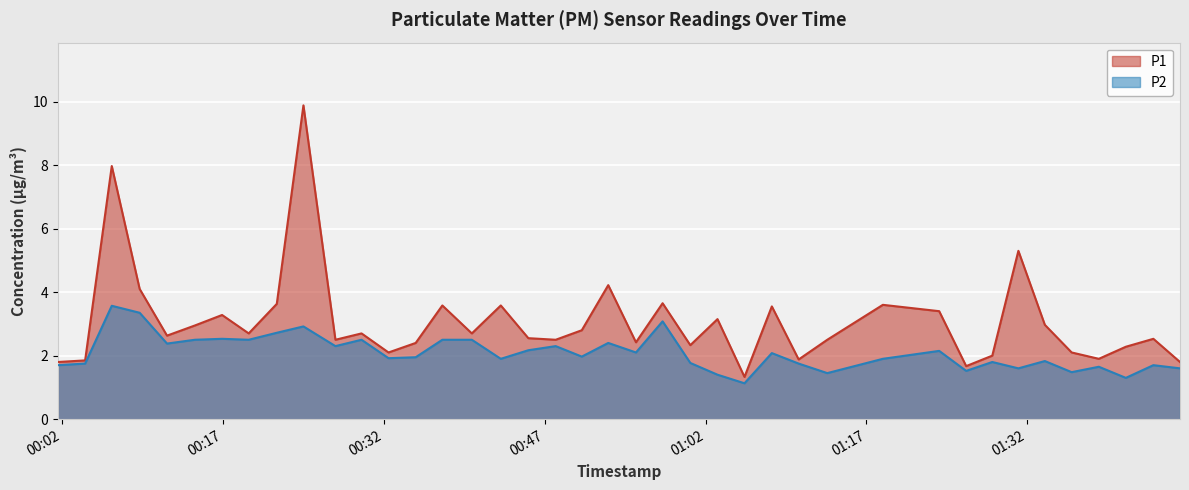

True or false: P1 and P2 intersect in this chart.

False